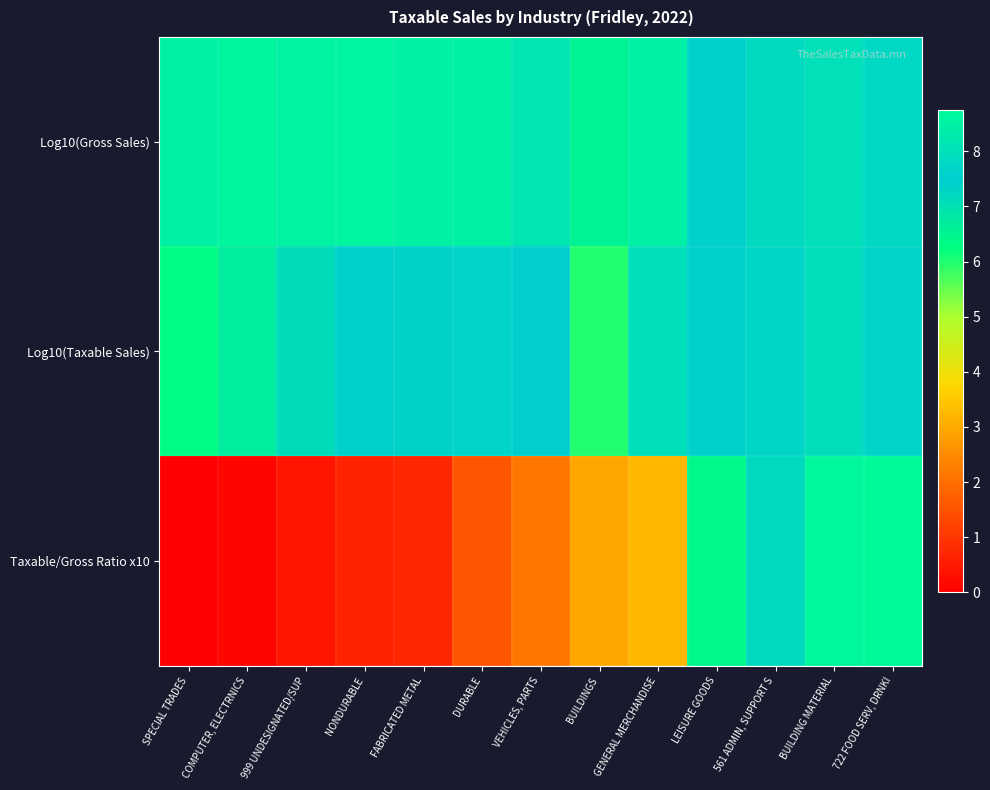

Which has a higher value, VEHICLES, PARTS or NONDURABLE?

NONDURABLE